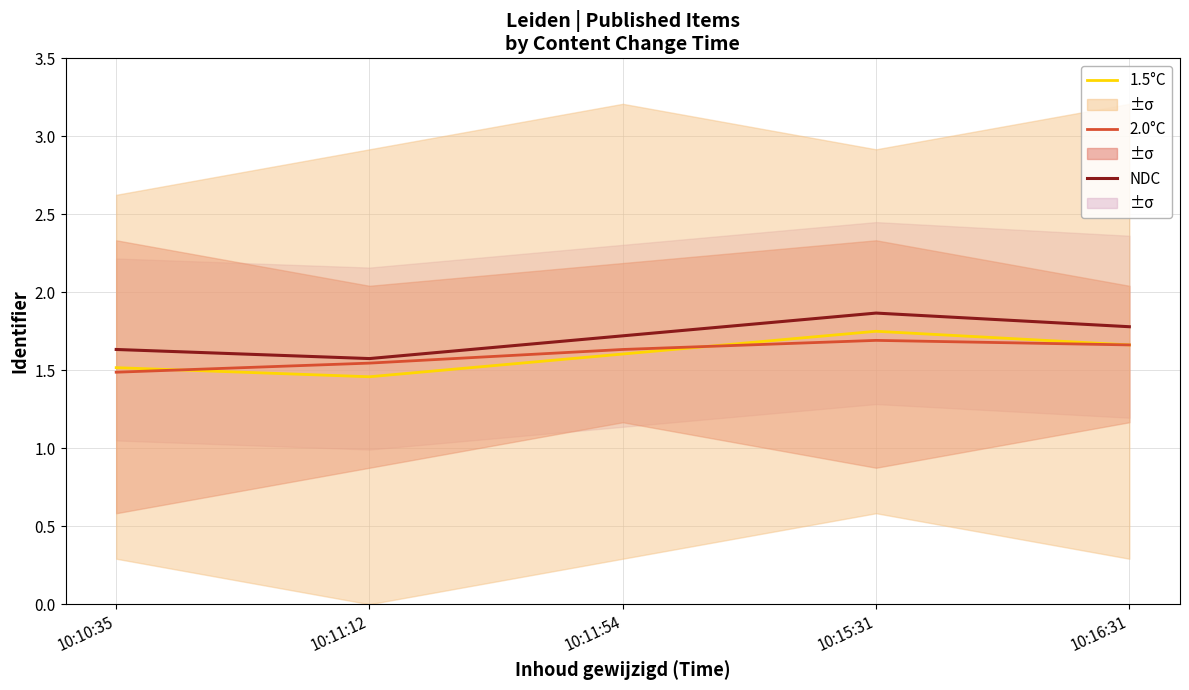

What is the value of the 2.0°C point at the 3rd from the left?

1.6